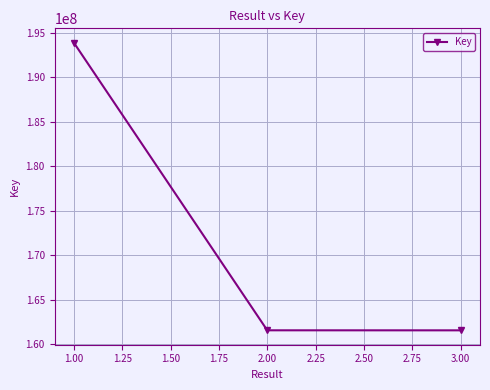

What position from the left is 1.00?

1